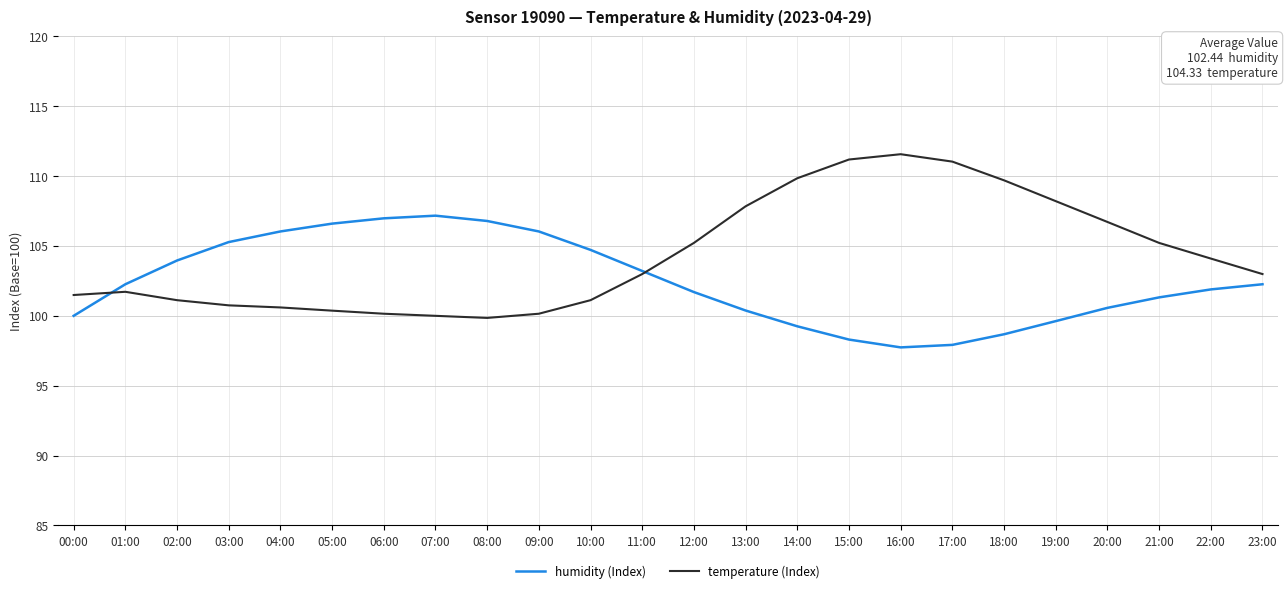

What is the smallest value displayed?

97.7